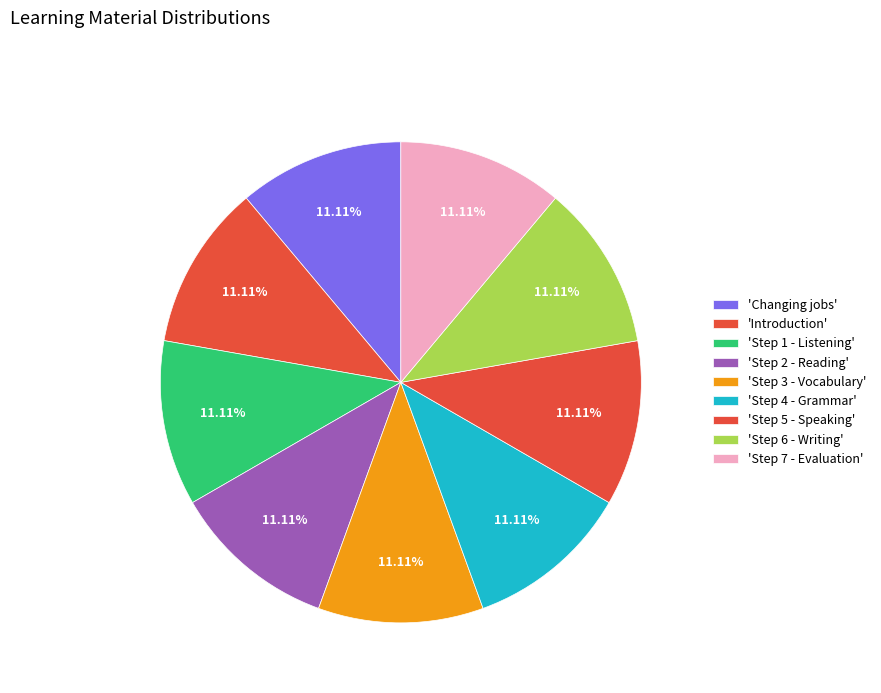

How many slices are in this pie chart?

9